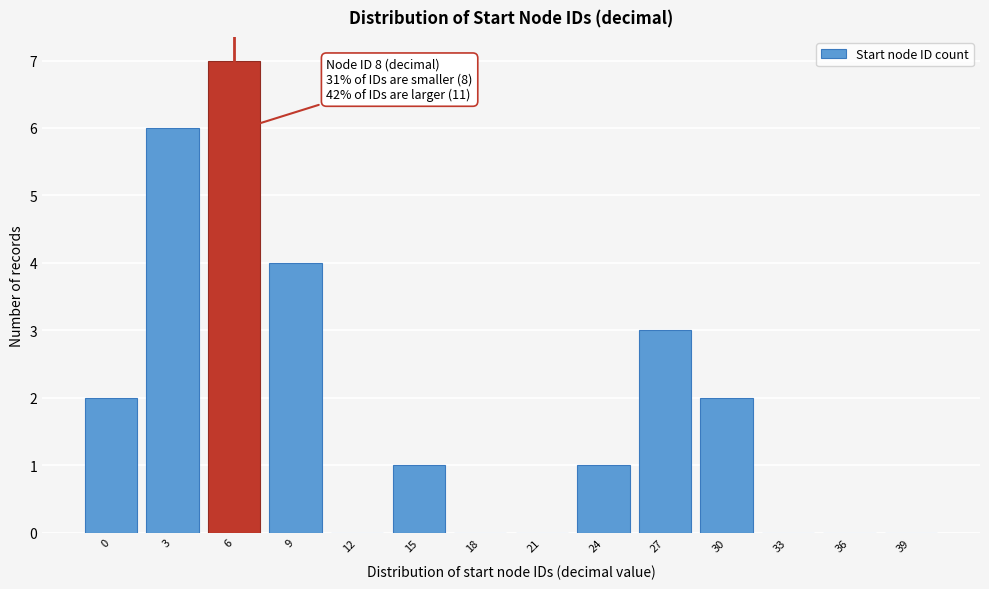

Reading right to left, transcribe all the data shown in this chart.

39=0	36=0	33=0	30=2	27=3	24=1	21=0	18=0	15=1	12=0	9=4	6=7	3=6	0=2